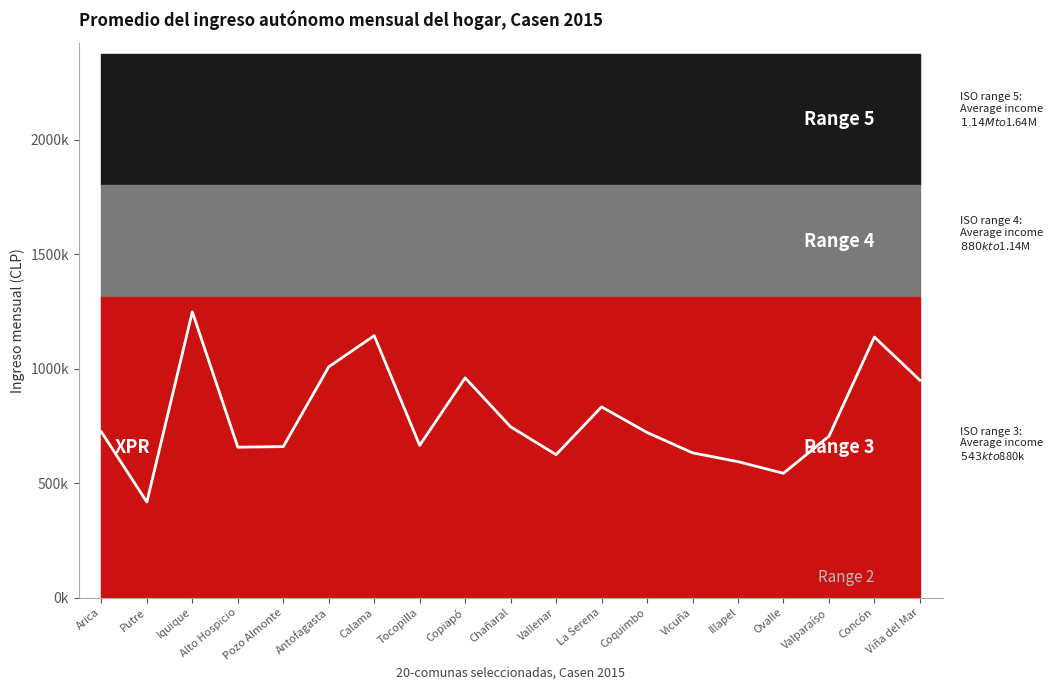

Reading left to right, extract all data points from this chart.

Arica=723438.9	Putre=417335.7	Iquique=1248182.9	Alto Hospicio=656845.9	Pozo Almonte=659347.8	Antofagasta=1007887.2	Calama=1143998.8	Tocopilla=664885.2	Copiapó=959721.2	Chañaral=745800.9	Vallenar=624262.7	La Serena=832795.0	Coquimbo=721166.4	Vicuña=632206.9	Illapel=593668.5	Ovalle=542860.7	Valparaíso=704402.8	Concón=1137922.2	Viña del Mar=949521.8